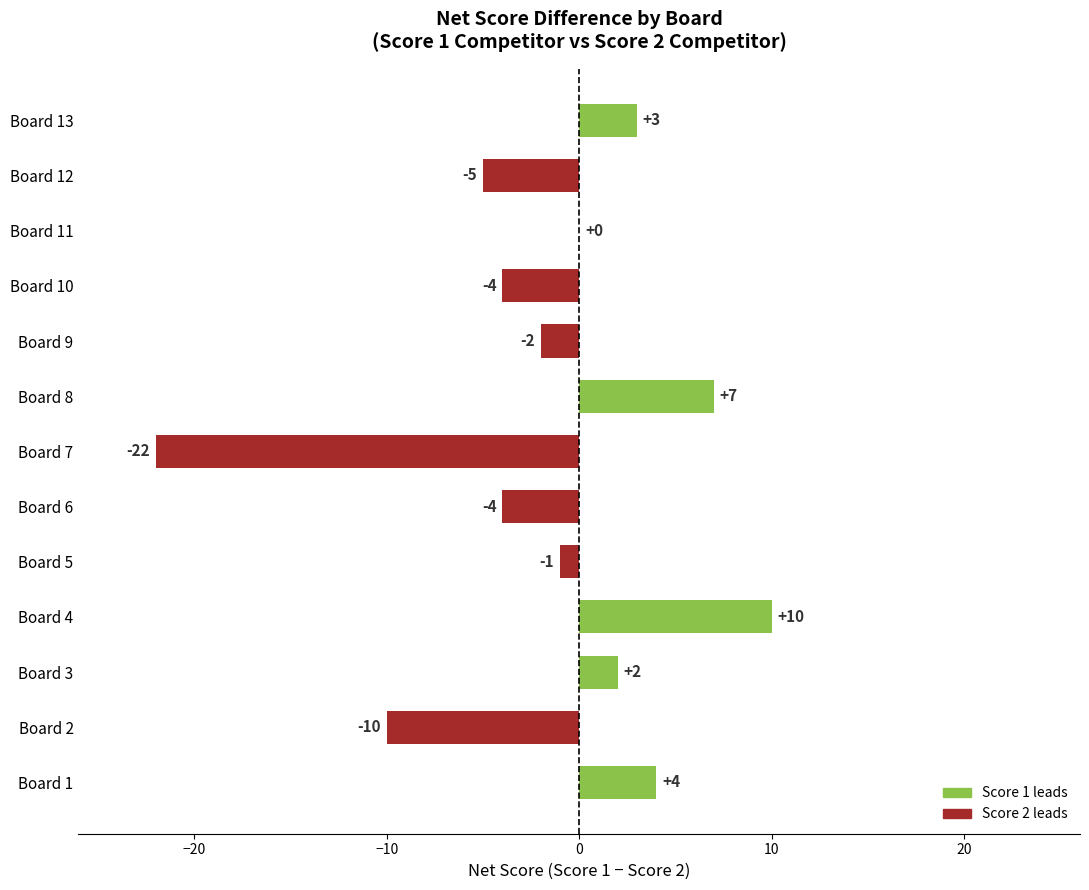

Between Board 9 and Board 5, which is larger?

Board 5